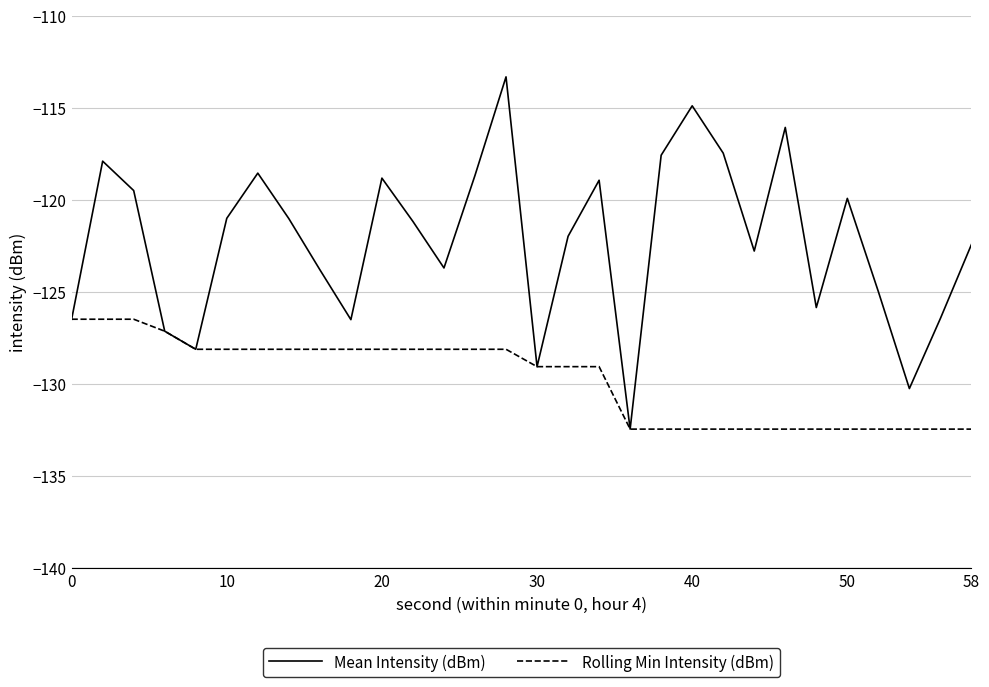

List the series in order of their overall mean, lowest first.

Rolling Min Intensity (dBm), Mean Intensity (dBm)